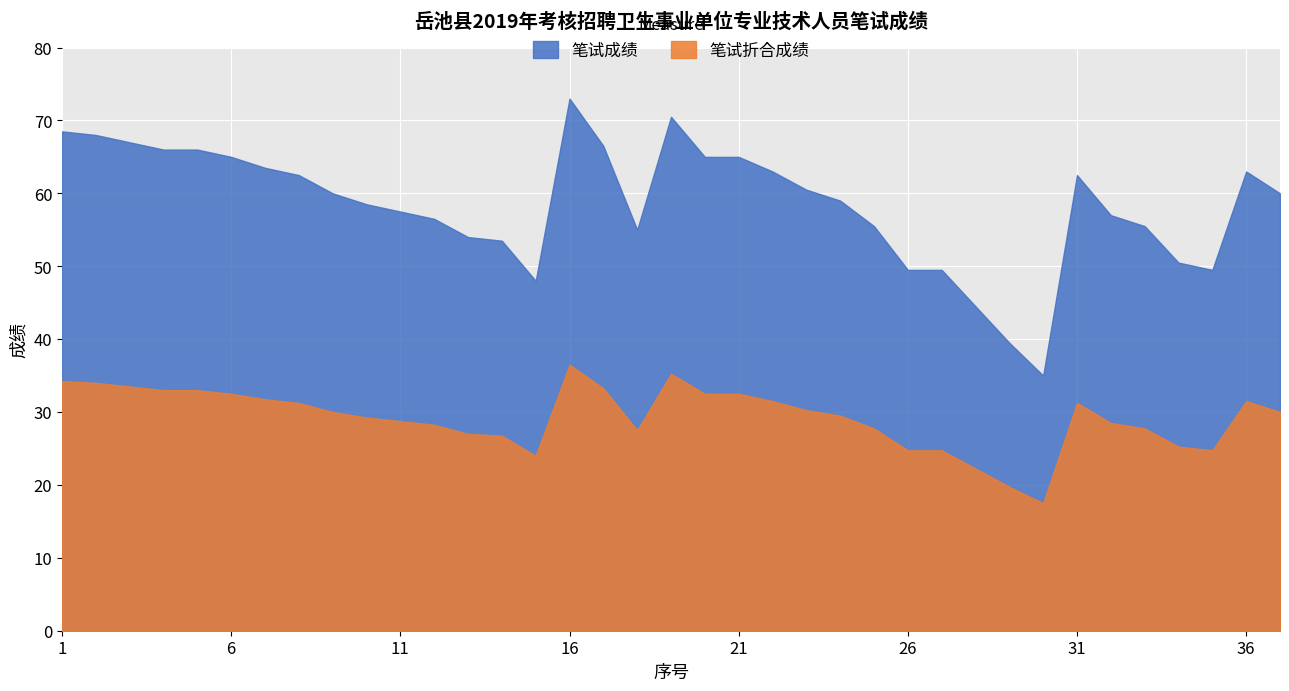

Rank the series by their average value, from highest to lowest.

笔试成绩, 笔试折合成绩